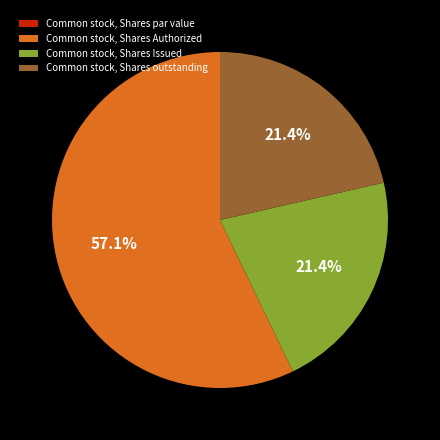

What is the largest slice in the pie chart?

Common stock, Shares Authorized